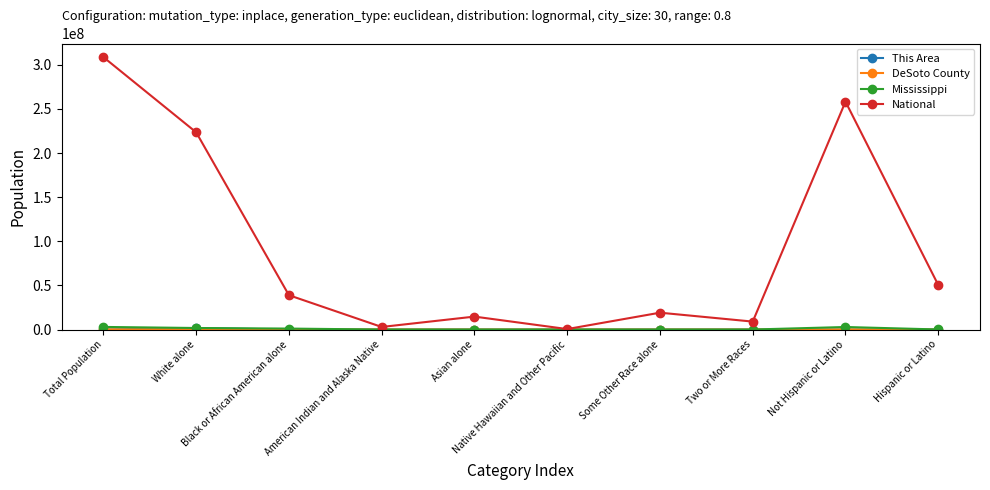

At how many categories does at least one series exceed 162691810?

3